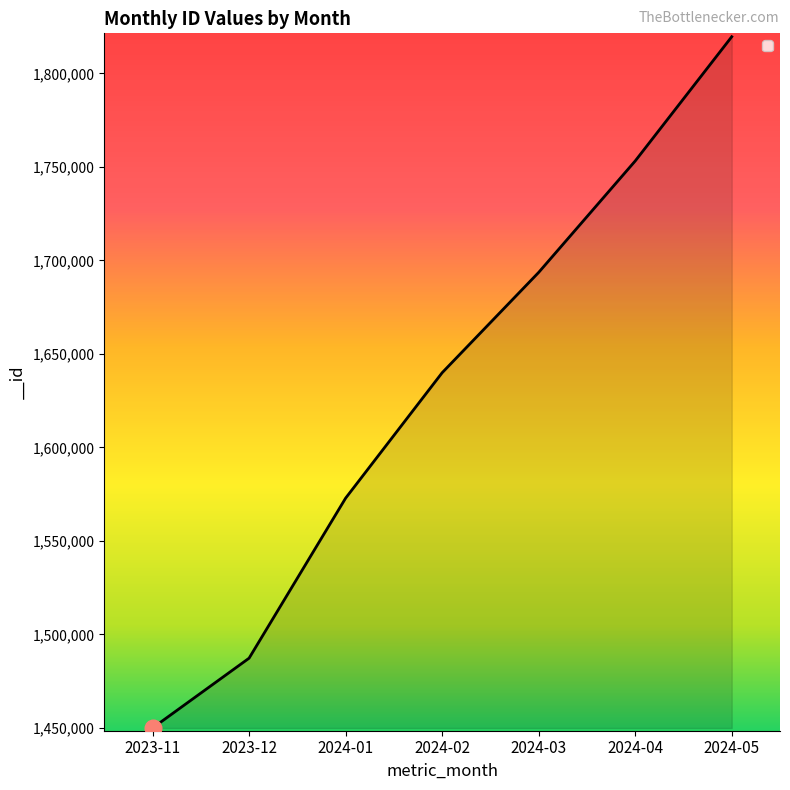

How many distinct data groups are displayed?

1